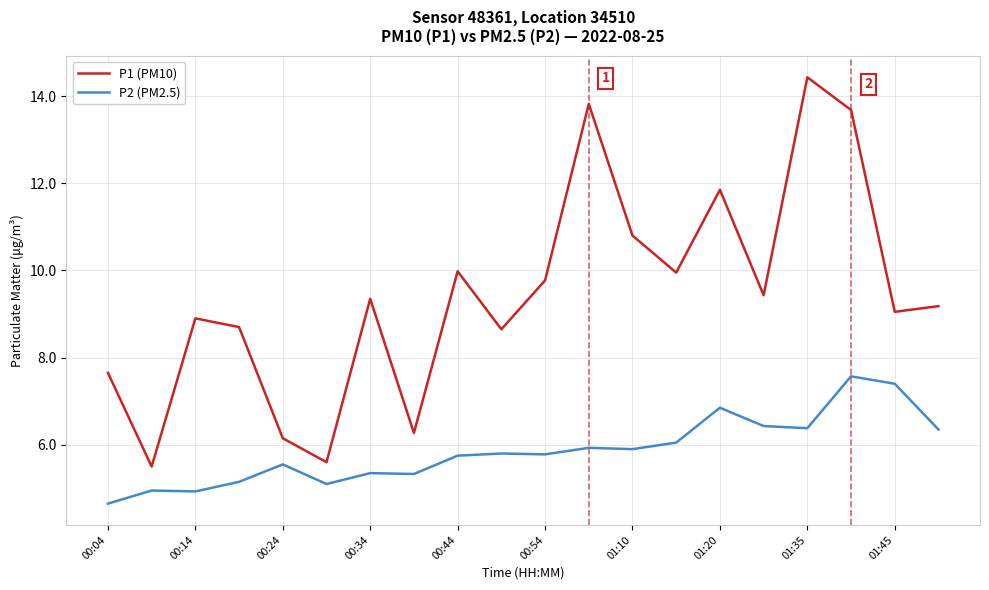

True or false: P1 (PM10) and P2 (PM2.5) cross at least once.

False